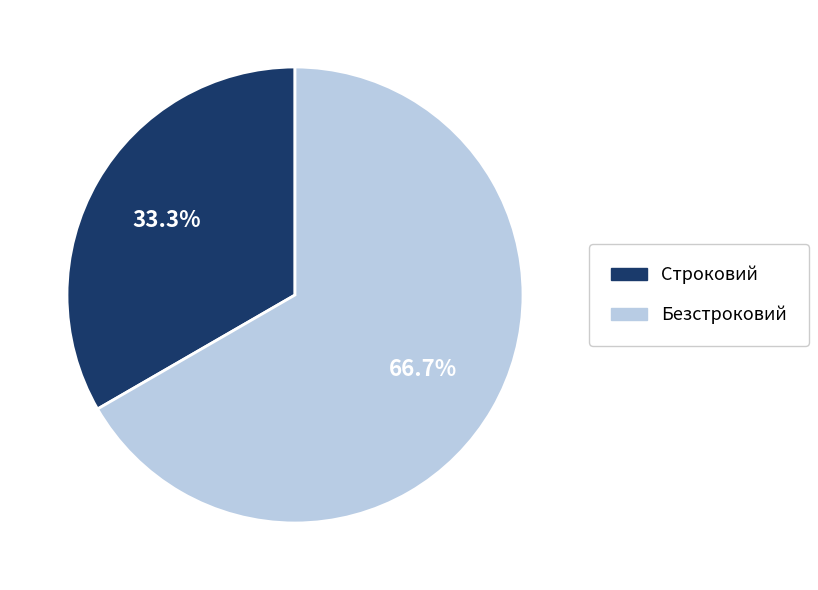

What portion of the pie excludes Безстроковий?

33.3%